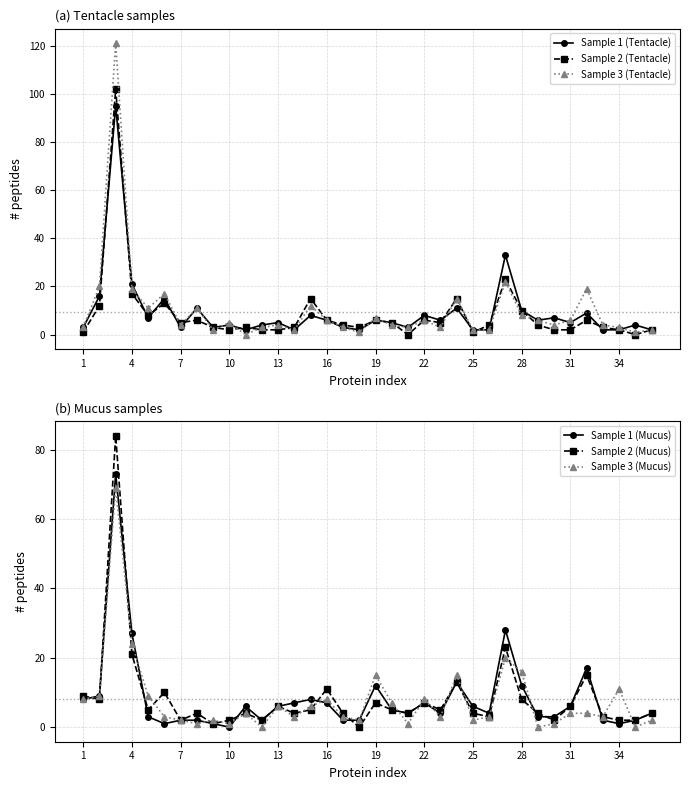

True or false: Sample 3 (Mucus) has more than 0 interior local peaks.

True